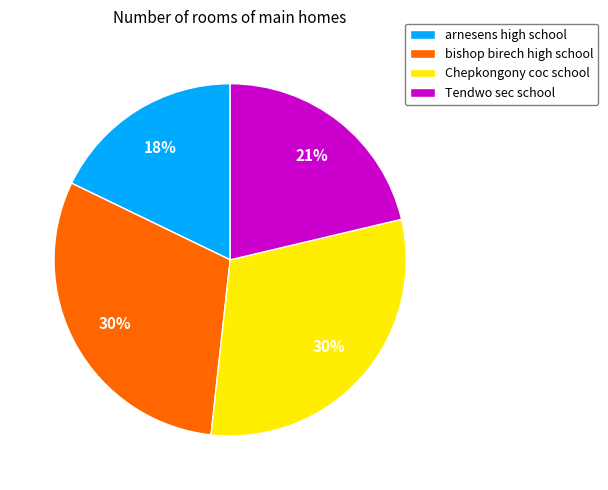

Between Tendwo sec school and arnesens high school, which is larger?

Tendwo sec school